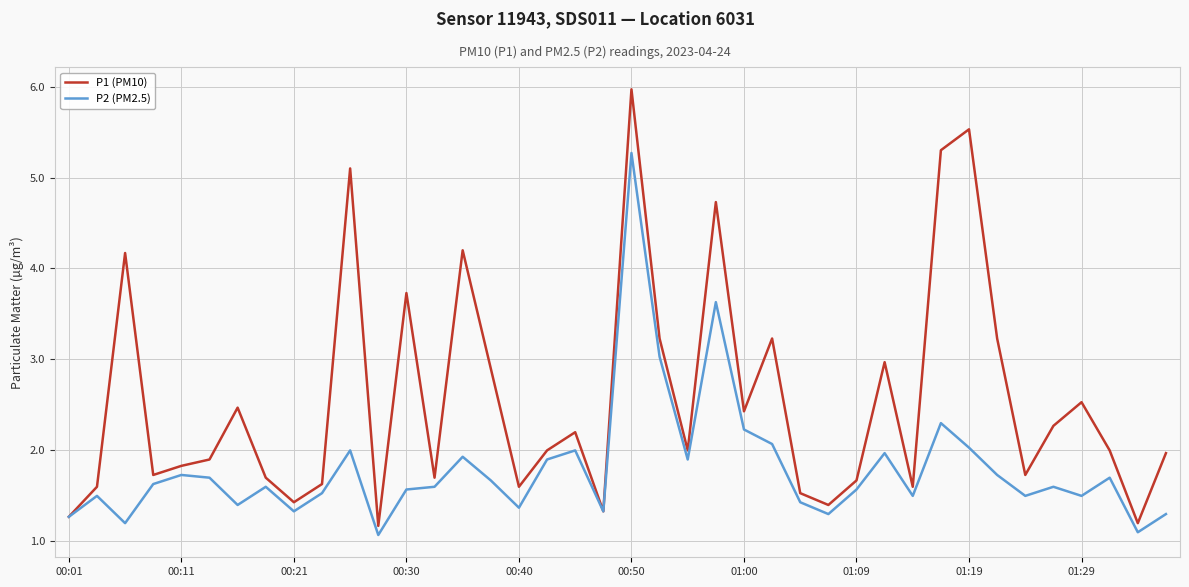

Which series has the widest spread of values?

P1 (PM10)